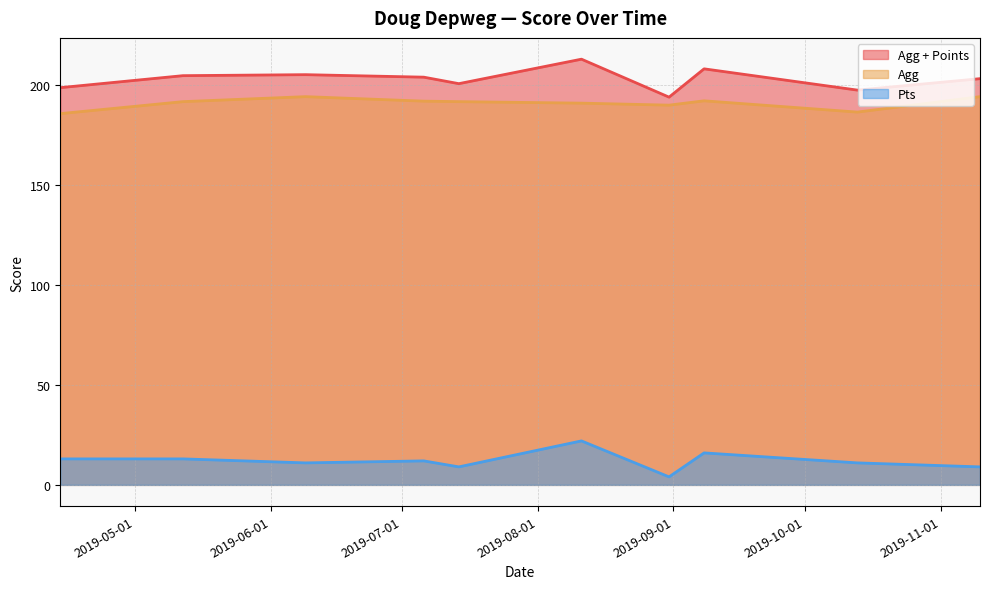

How many data points in Agg + Points are above 204?

4